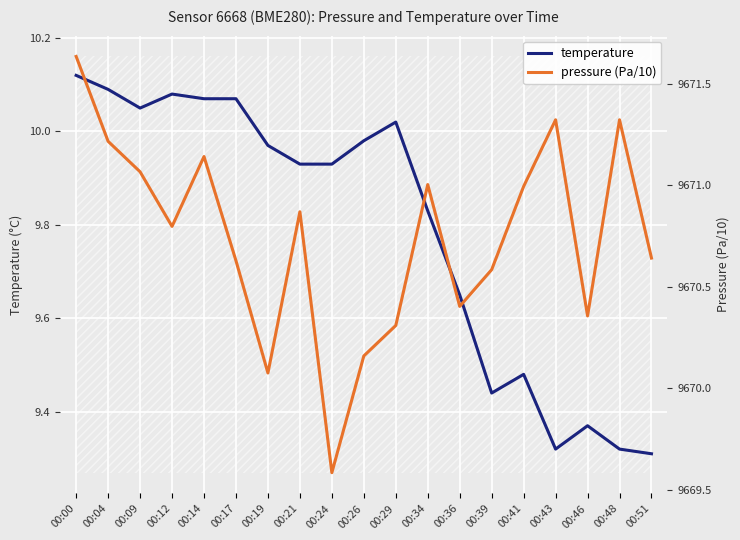

Reading left to right, list all the values displayed in this chart.

temperature: 00:00=10.1	00:04=10.1	00:09=10.1	00:12=10.1	00:14=10.1	00:17=10.1	00:19=10.0	00:21=9.9	00:24=9.9	00:26=10.0	00:29=10.0	00:34=9.8	00:36=9.7	00:39=9.4	00:41=9.5	00:43=9.3	00:46=9.4	00:48=9.3	00:51=9.3
pressure (Pa/10): 00:00=9671.6	00:04=9671.2	00:09=9671.1	00:12=9670.8	00:14=9671.1	00:17=9670.6	00:19=9670.1	00:21=9670.9	00:24=9669.6	00:26=9670.2	00:29=9670.3	00:34=9671.0	00:36=9670.4	00:39=9670.6	00:41=9671.0	00:43=9671.3	00:46=9670.4	00:48=9671.3	00:51=9670.6